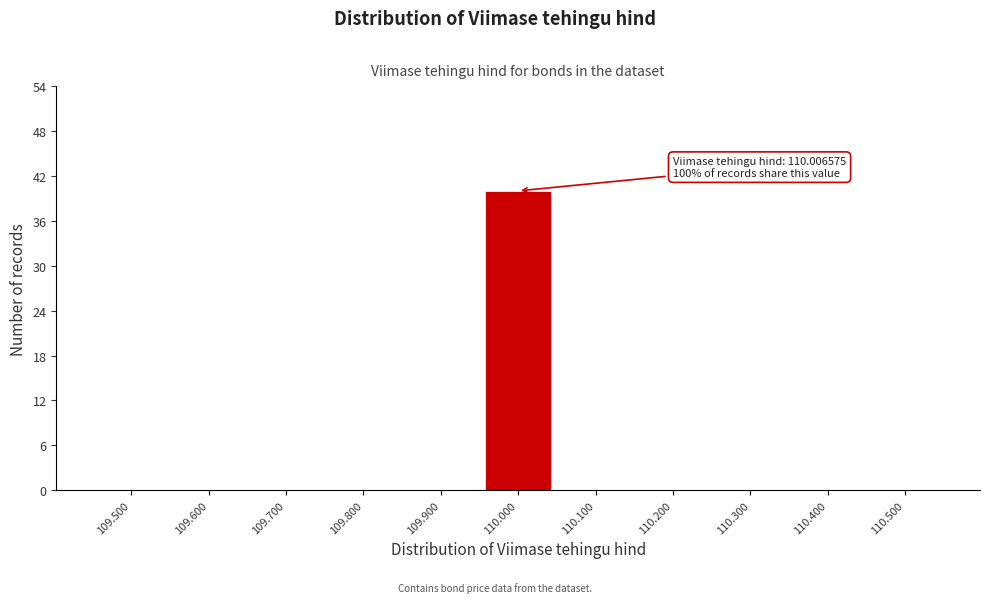

Reading left to right, transcribe all the data shown in this chart.

109.500=0	109.600=0	109.700=0	109.800=0	109.900=0	110.000=40	110.100=0	110.200=0	110.300=0	110.400=0	110.500=0